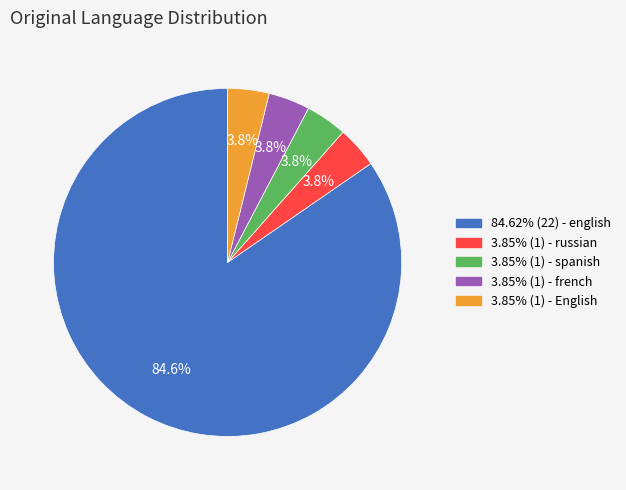

Is there any slice that represents more than half of the pie?

Yes